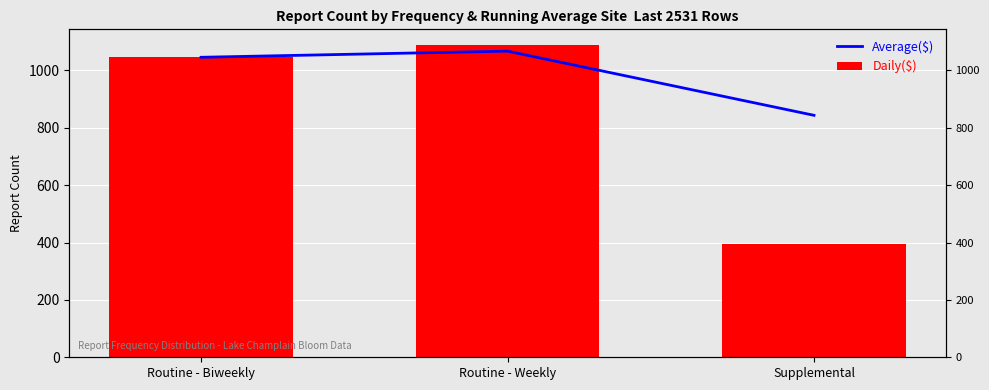

List the series in order of their overall mean, highest first.

Average($), Daily($)